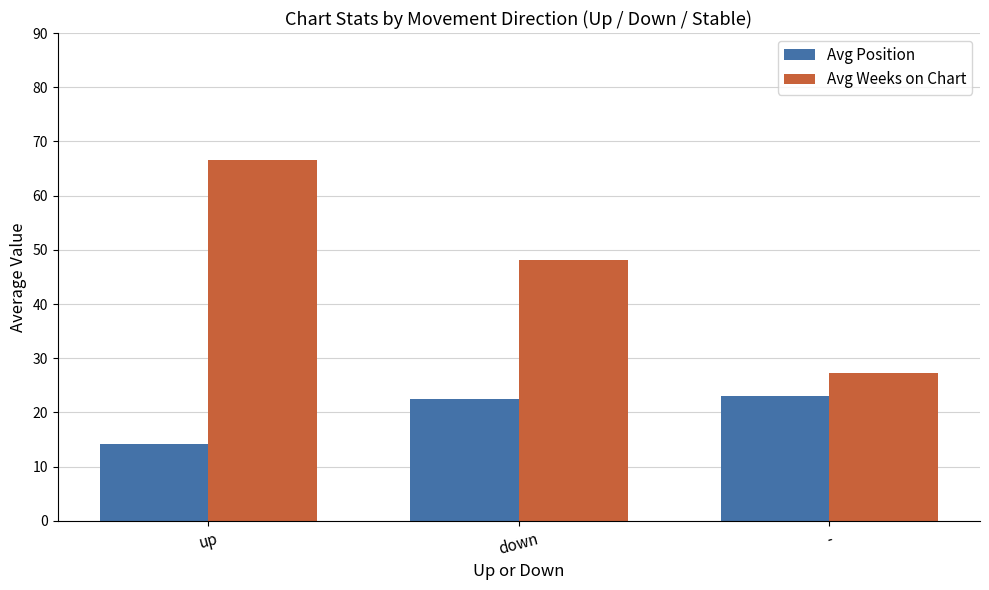

How many groups of bars are there?

3